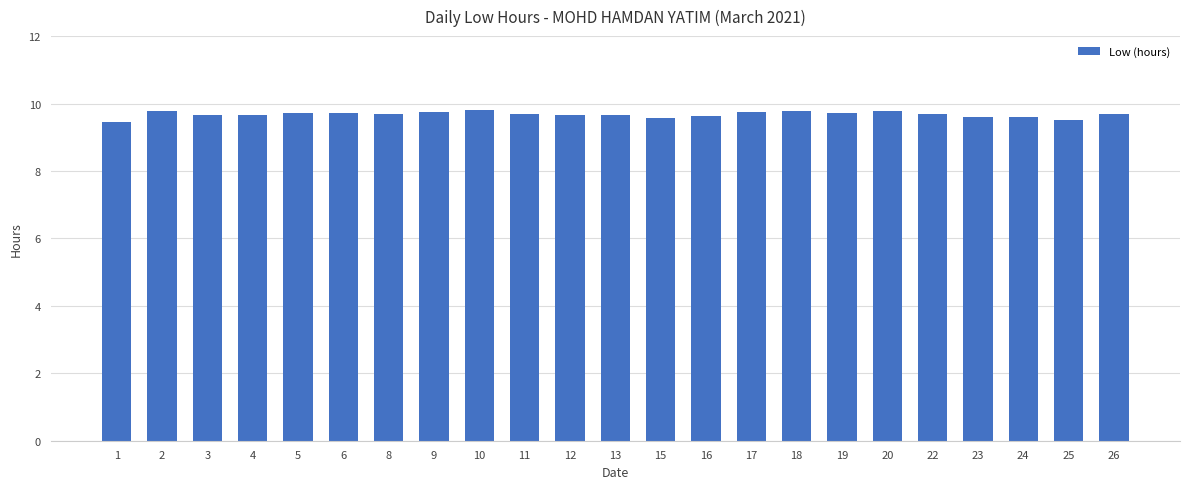

Does the chart contain any negative values?

No